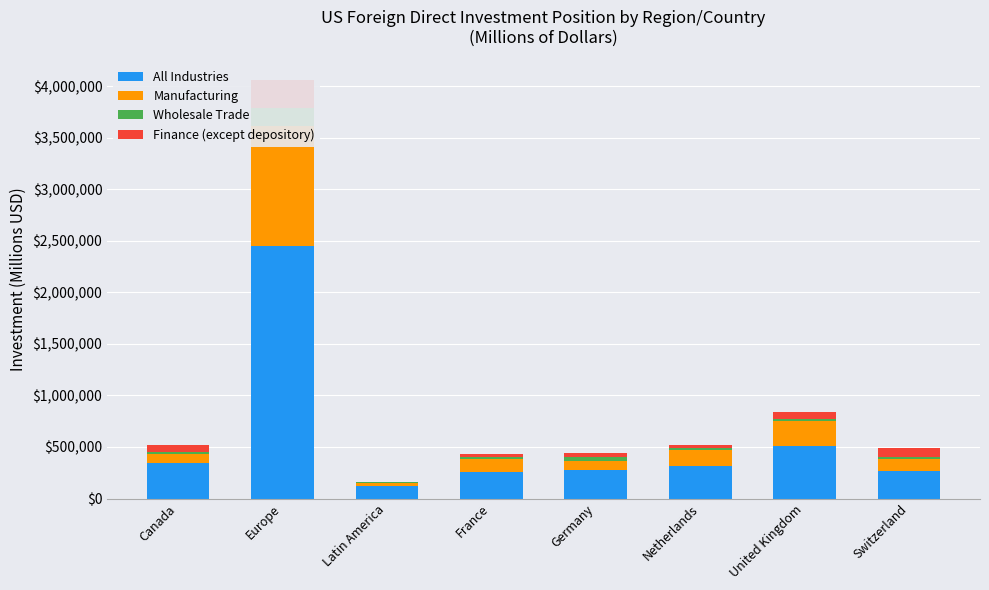

The Manufacturing series shows 242670 at United Kingdom. True or false?

True